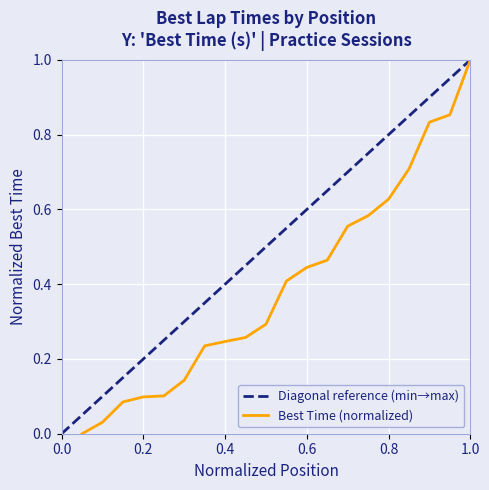

True or false: there are more than 0 points higher than both neighbors.

False